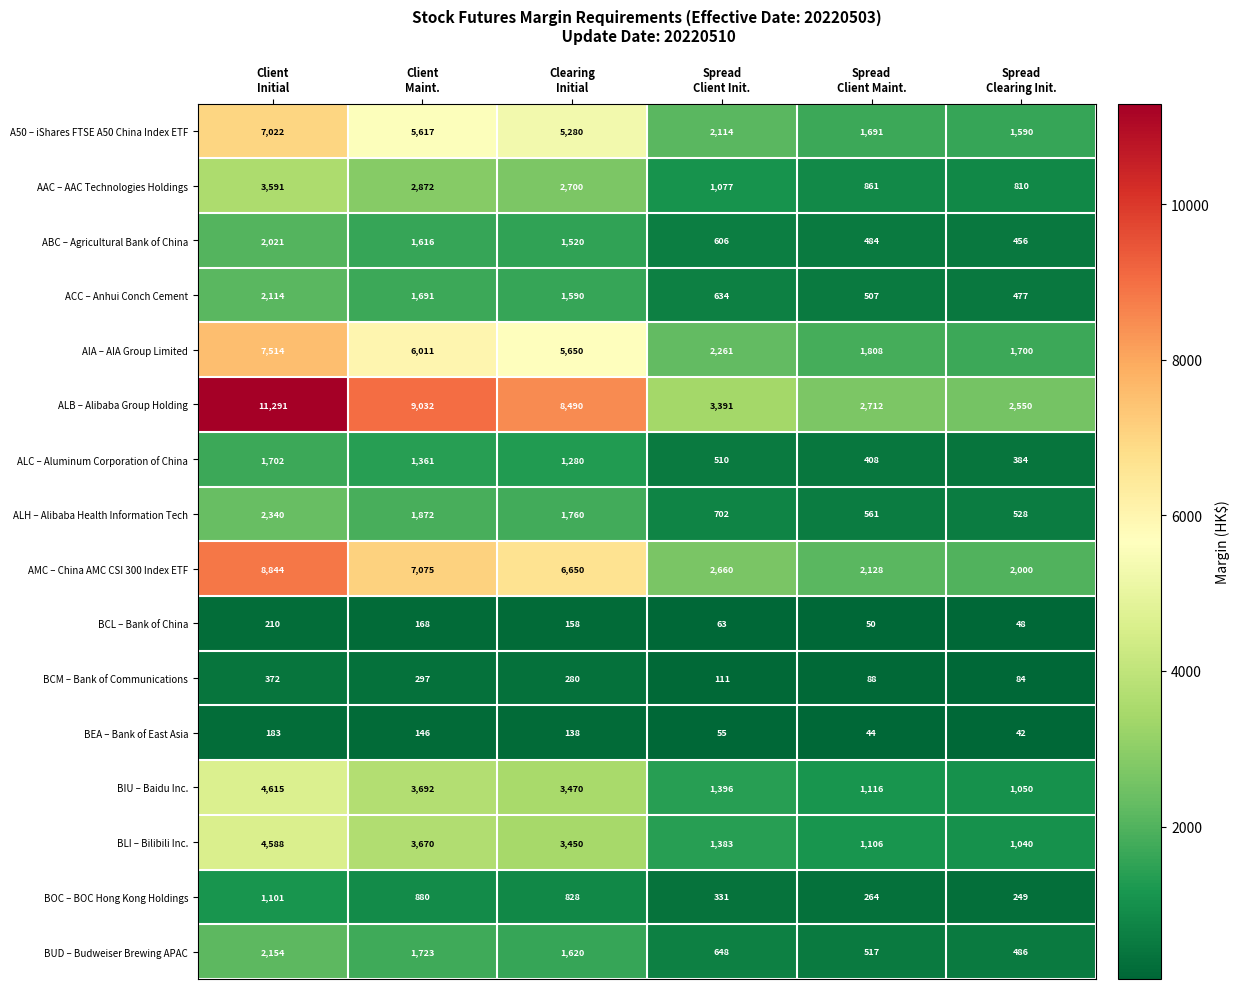

What is the difference between the maximum and minimum values in the A50 – iShares FTSE A50 China Index ETF series?

5432